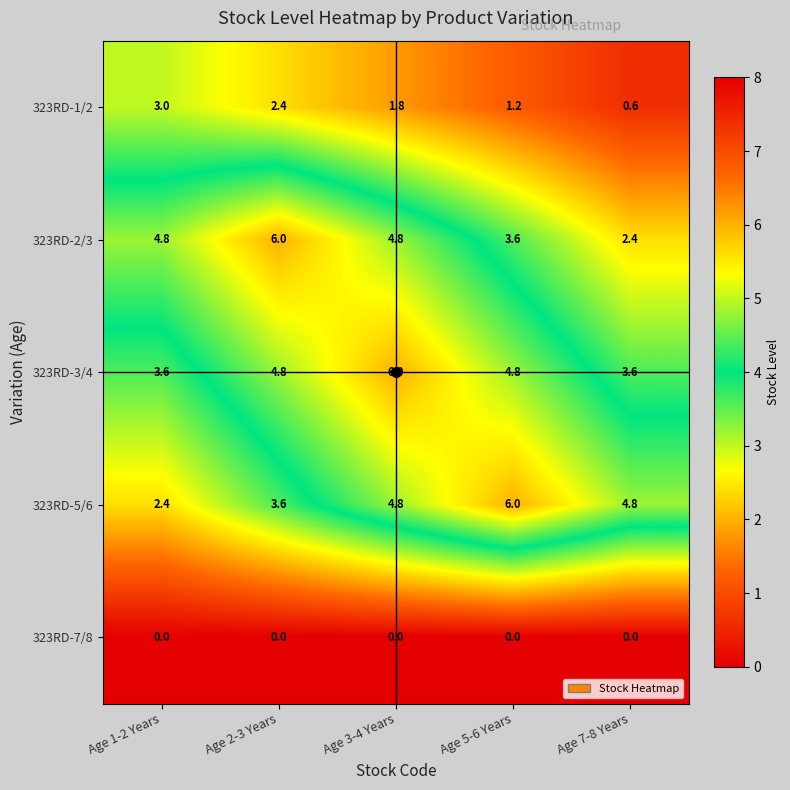

Rank the series at Age 1-2 Years from highest to lowest value.

323RD-2/3, 323RD-3/4, 323RD-1/2, 323RD-5/6, 323RD-7/8